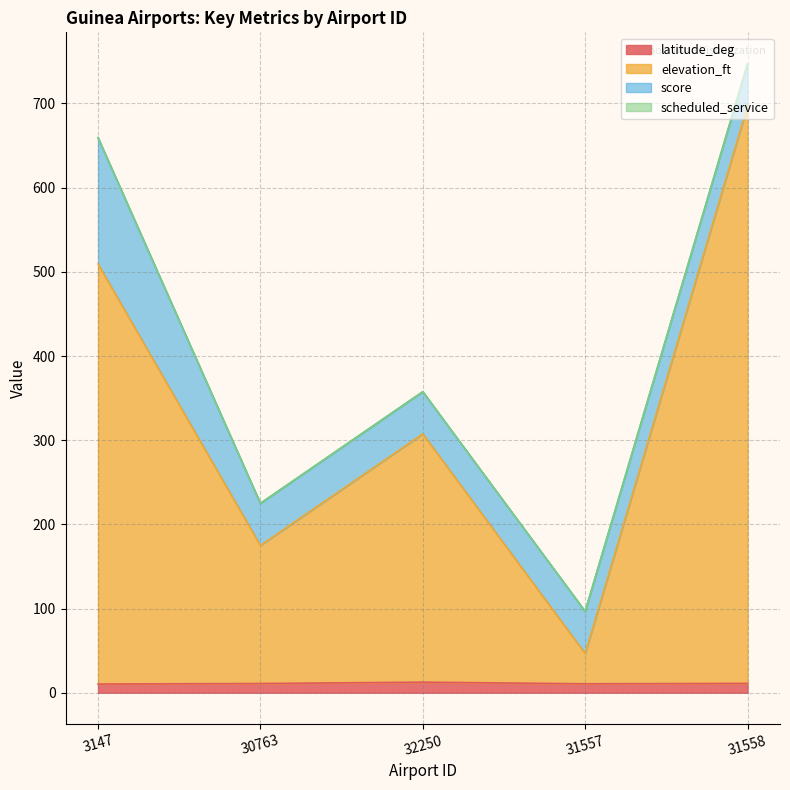

True or false: elevation_ft and latitude_deg intersect in this chart.

False